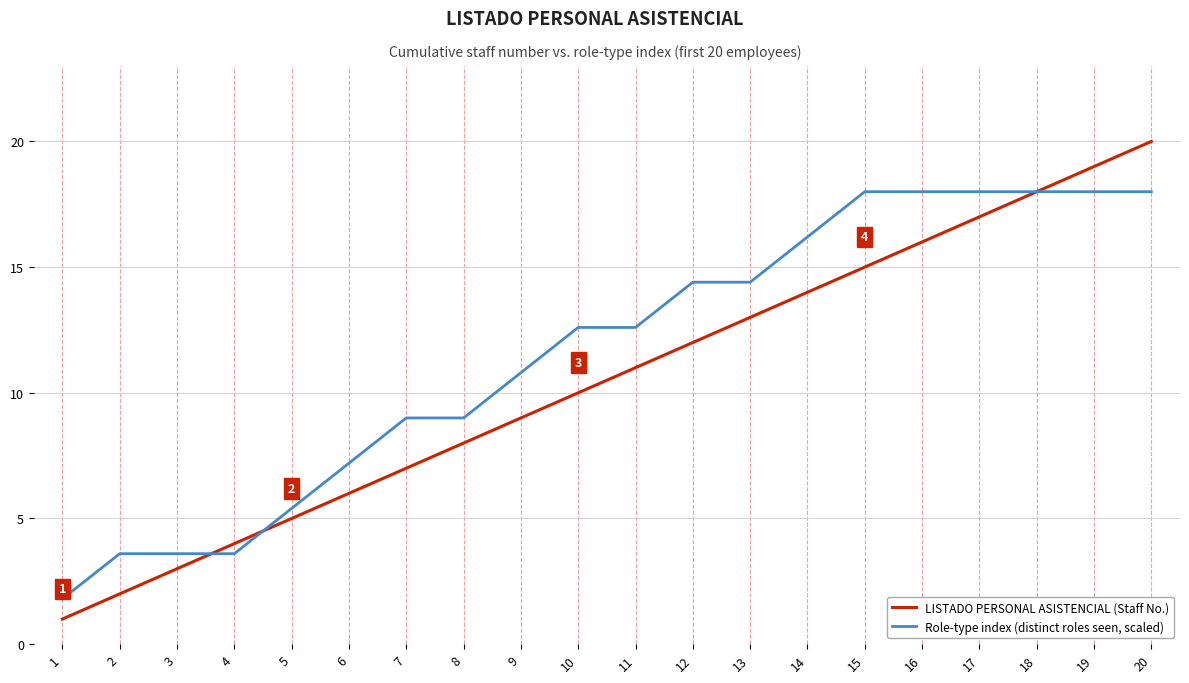

What is the average value of the LISTADO PERSONAL ASISTENCIAL (Staff No.) series?

10.5